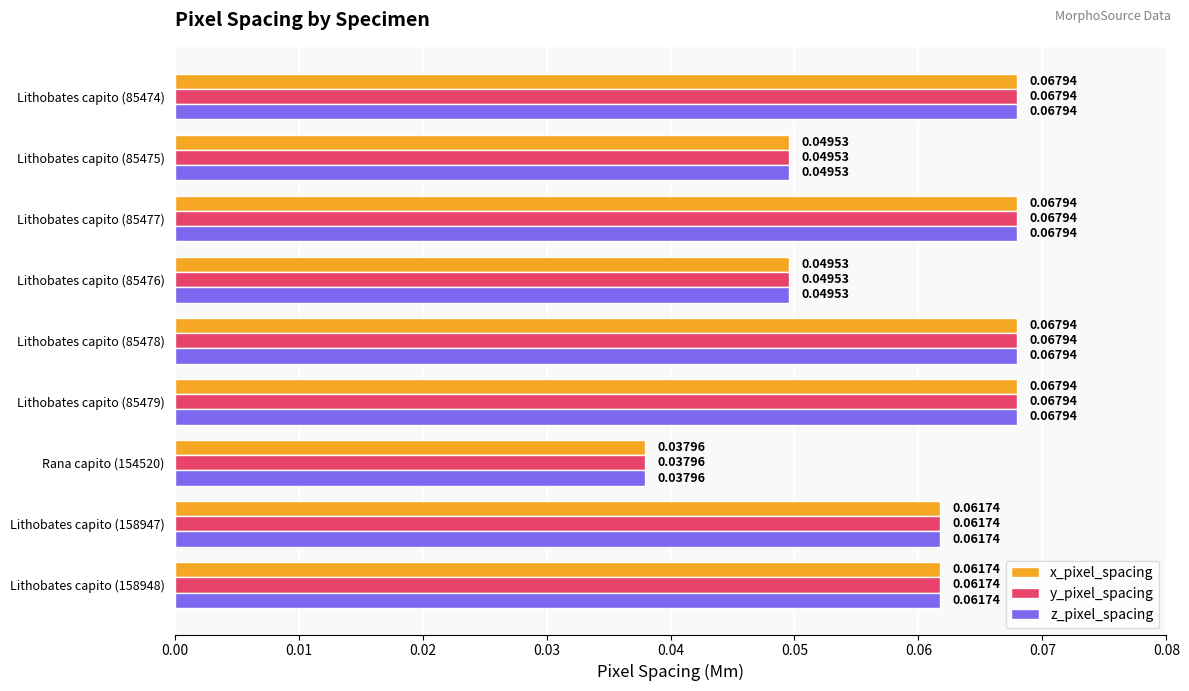

At which label is y_pixel_spacing closest to 0?

Rana capito (154520)